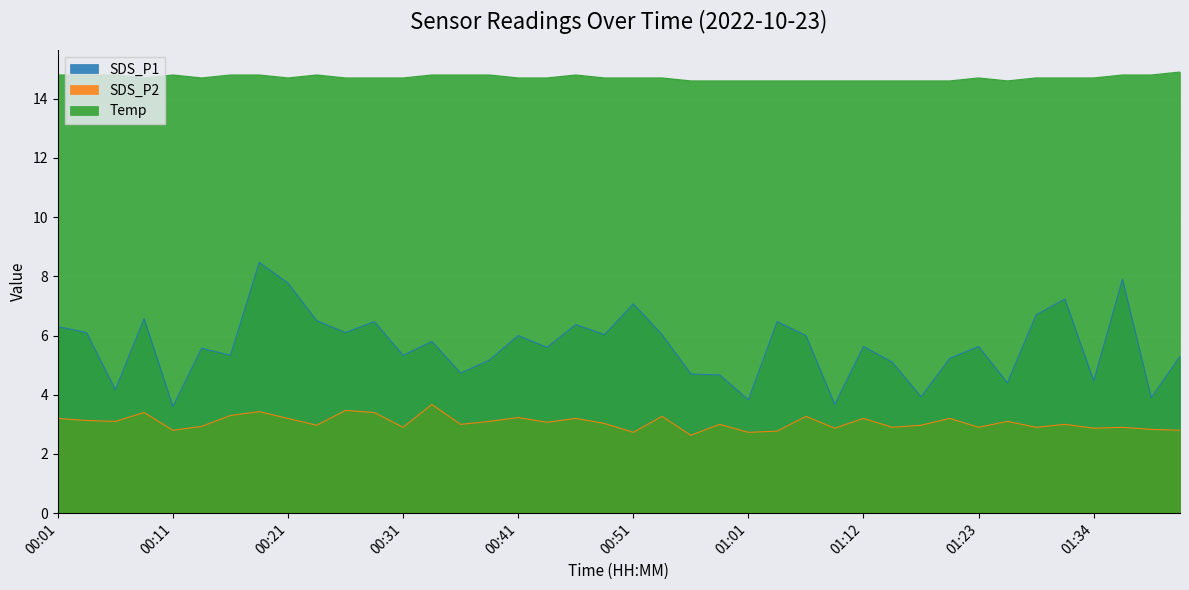

Count the number of data series in this chart.

3